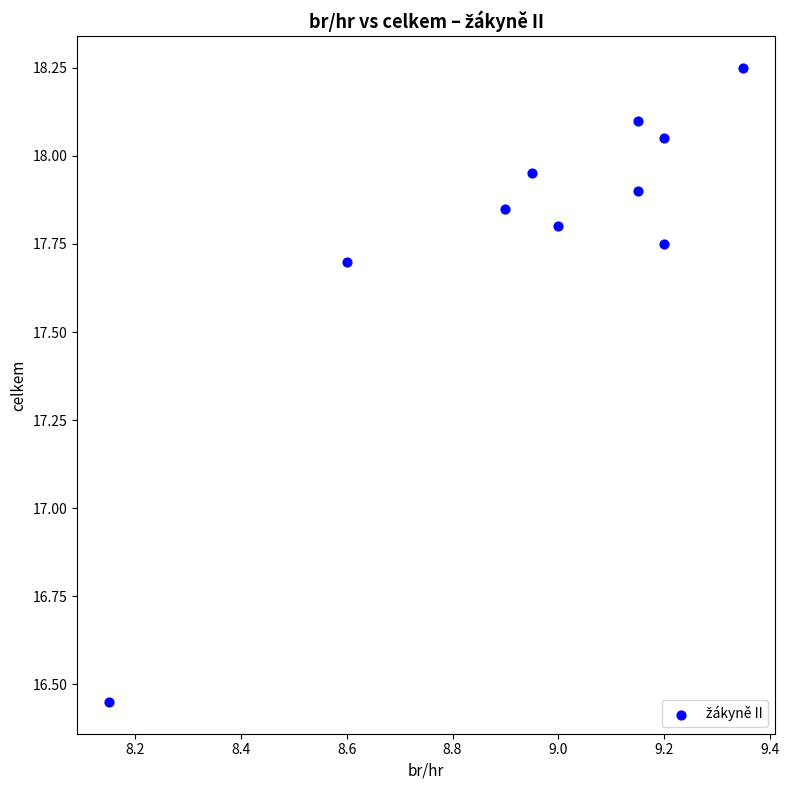

What is the range of Y values (max minus min)?

1.8